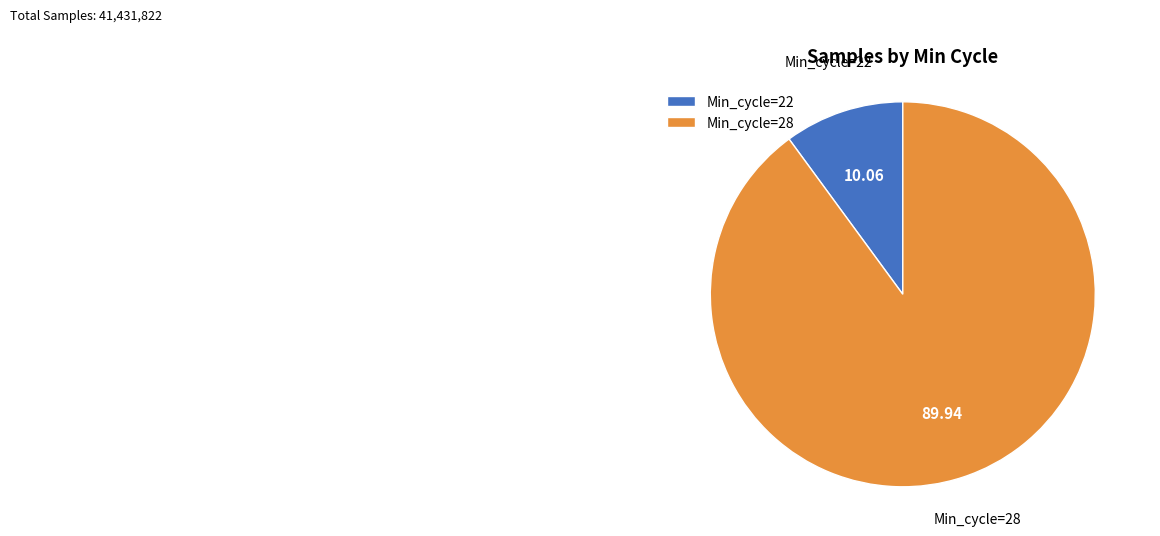

What is the ratio of the value at Min_cycle=28 to the value at Min_cycle=22?

8.9